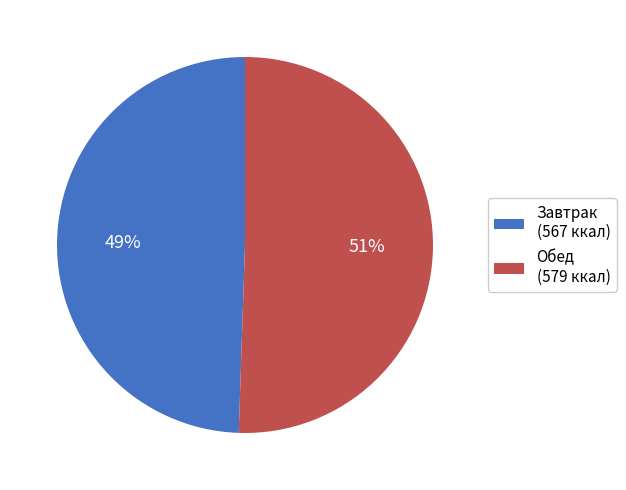

Do Обед (579 ккал) and Завтрак (567 ккал) together represent more than half of the pie?

Yes